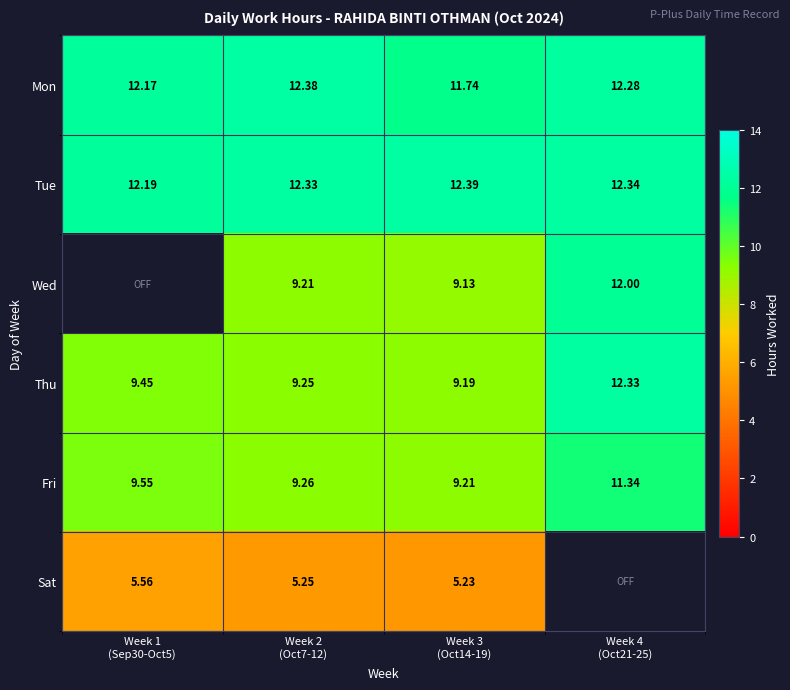

Which has a higher value, Week 3
(Oct14-19) or Week 4
(Oct21-25)?

Week 4
(Oct21-25)